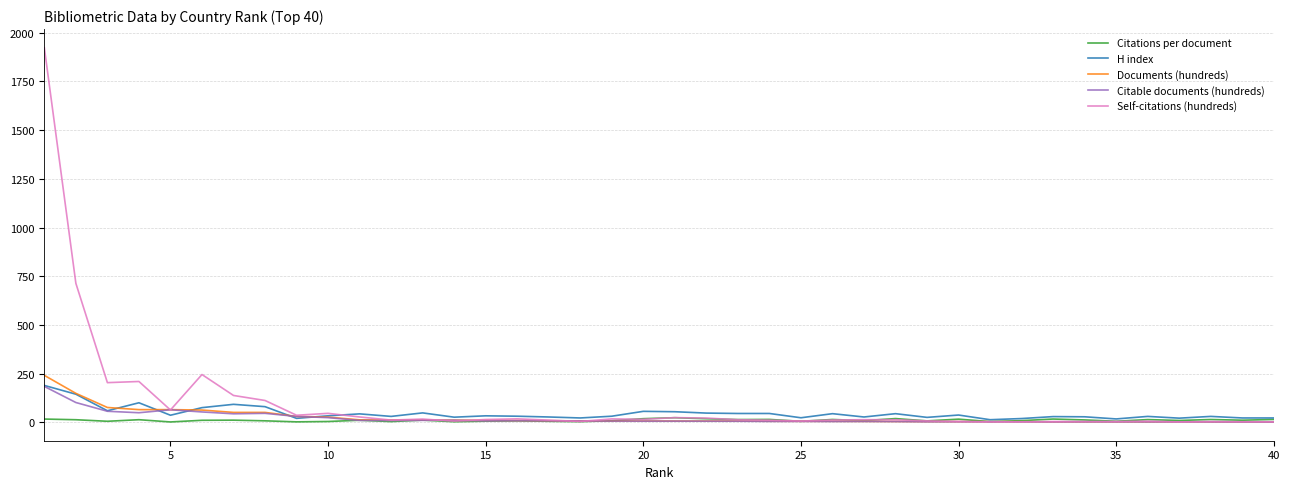

What is the maximum value shown in the chart?

1922.8